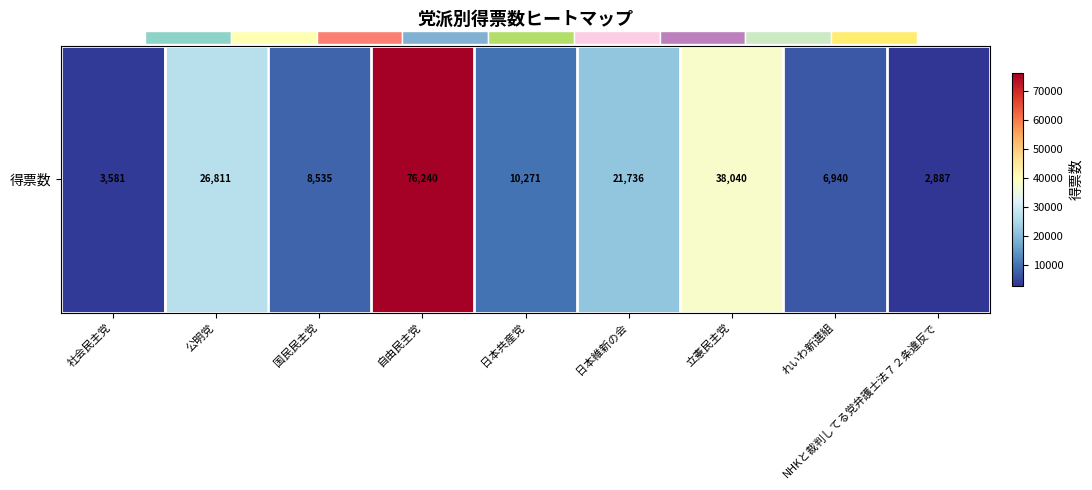

Reading left to right, what are all the values shown in this chart?

社会民主党=3581.0	公明党=26811.0	国民民主党=8534.9	自由民主党=76240.0	日本共産党=10271.0	日本維新の会=21736.0	立憲民主党=38040.1	れいわ新選組=6940.0	NHKと裁判してる党弁護士法７２条違反で=2887.0